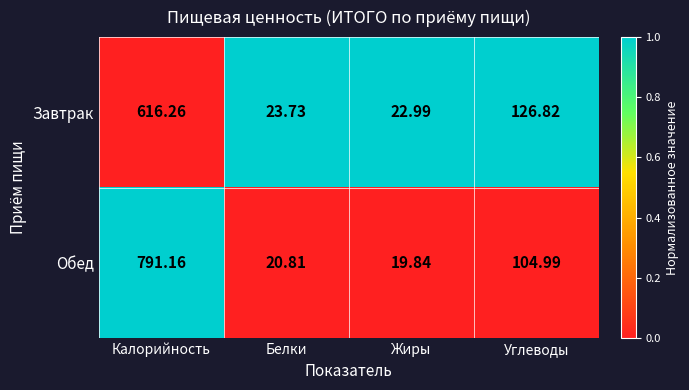

List the series in order of their overall mean, lowest first.

Завтрак, Обед